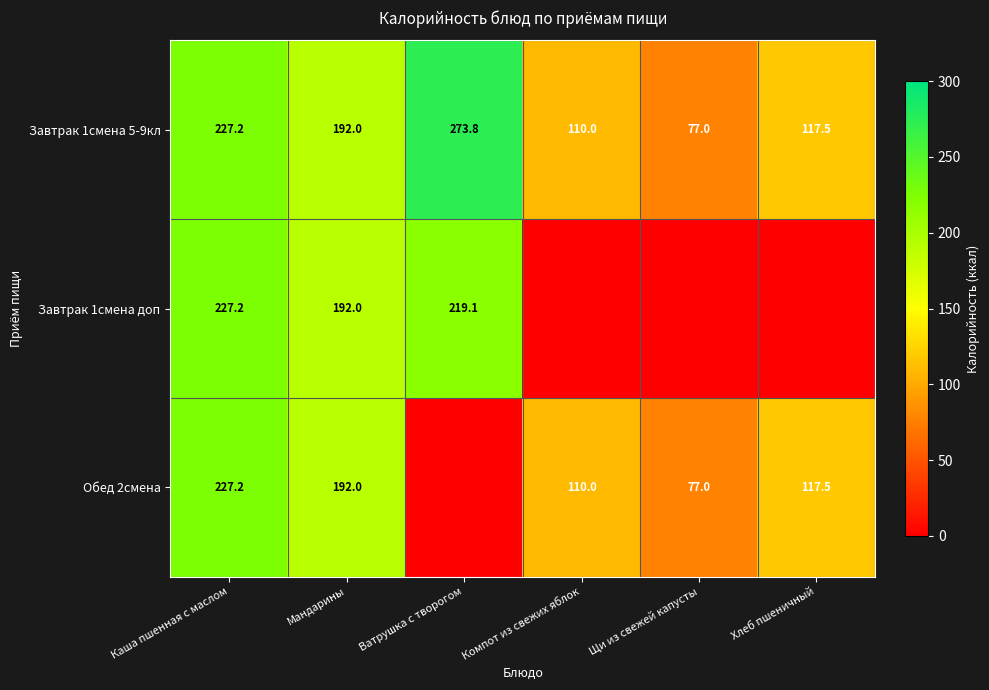

The Завтрак 1смена доп series shows 219.1 at Ватрушка с творогом. True or false?

True